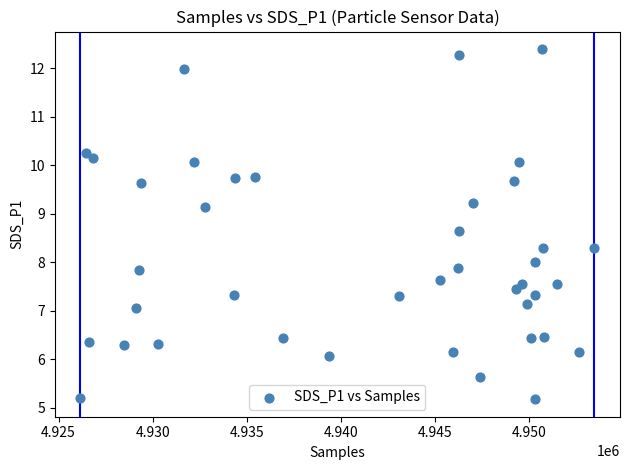

What is the range of Y values (max minus min)?

7.2